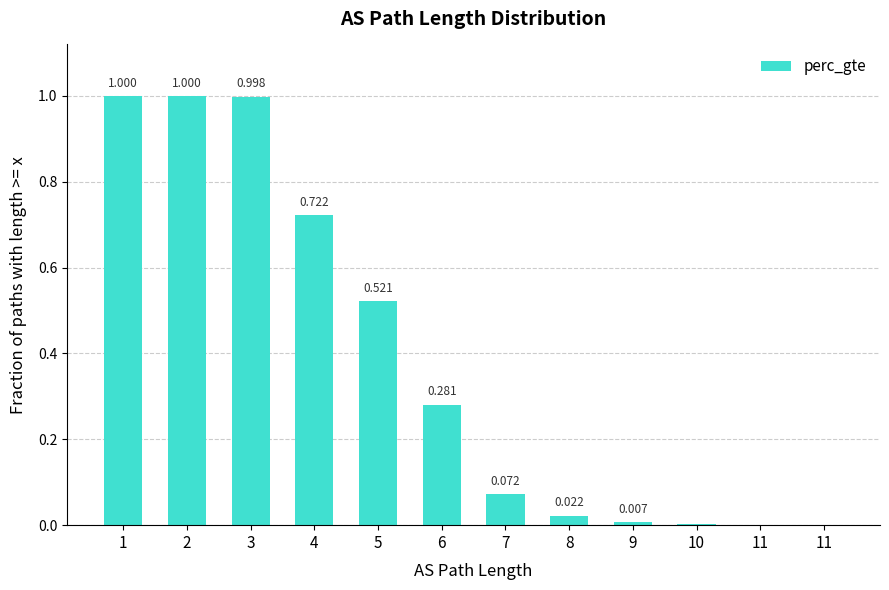

Which has a higher value, 8 or 11?

8